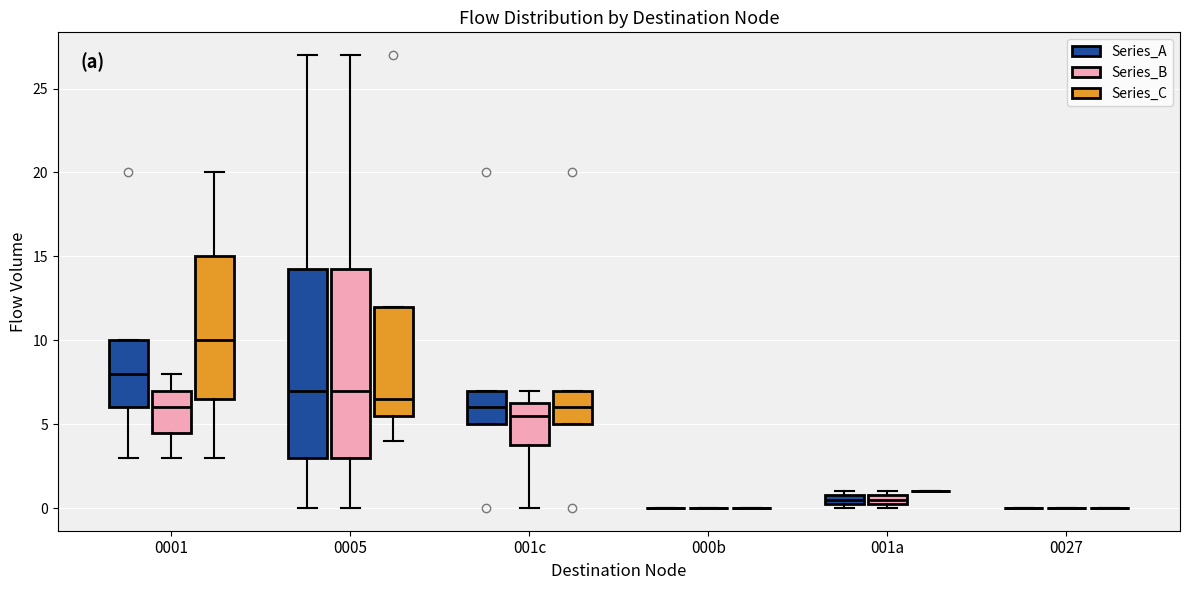

Where is the lower edge of the box for 0005 (Series_A) on the y-axis? The values are not printed on the chart, so give them approximately, as read against the axis.

3.0